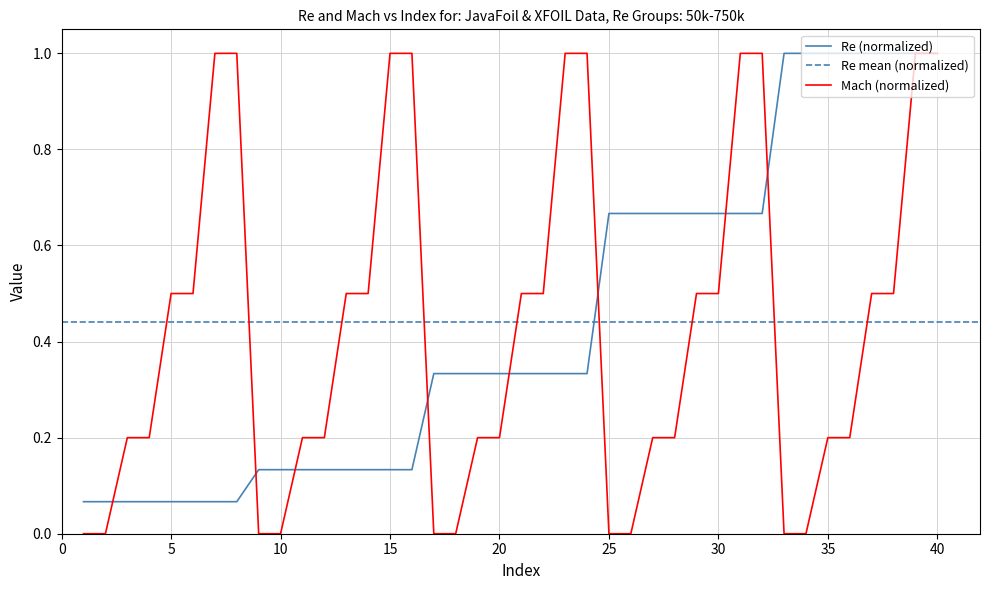

Reading left to right, what are all the values shown in this chart?

Re: 1=0.1	2=0.1	3=0.1	4=0.1	5=0.1	6=0.1	7=0.1	8=0.1	9=0.1	10=0.1	11=0.1	12=0.1	13=0.1	14=0.1	15=0.1	16=0.1	17=0.3	18=0.3	19=0.3	20=0.3	21=0.3	22=0.3	23=0.3	24=0.3	25=0.7	26=0.7	27=0.7	28=0.7	29=0.7	30=0.7	31=0.7	32=0.7	33=1.0	34=1.0	35=1.0	36=1.0	37=1.0	38=1.0	39=1.0	40=1.0
Mach: 1=0.0	2=0.0	3=0.2	4=0.2	5=0.5	6=0.5	7=1.0	8=1.0	9=0.0	10=0.0	11=0.2	12=0.2	13=0.5	14=0.5	15=1.0	16=1.0	17=0.0	18=0.0	19=0.2	20=0.2	21=0.5	22=0.5	23=1.0	24=1.0	25=0.0	26=0.0	27=0.2	28=0.2	29=0.5	30=0.5	31=1.0	32=1.0	33=0.0	34=0.0	35=0.2	36=0.2	37=0.5	38=0.5	39=1.0	40=1.0